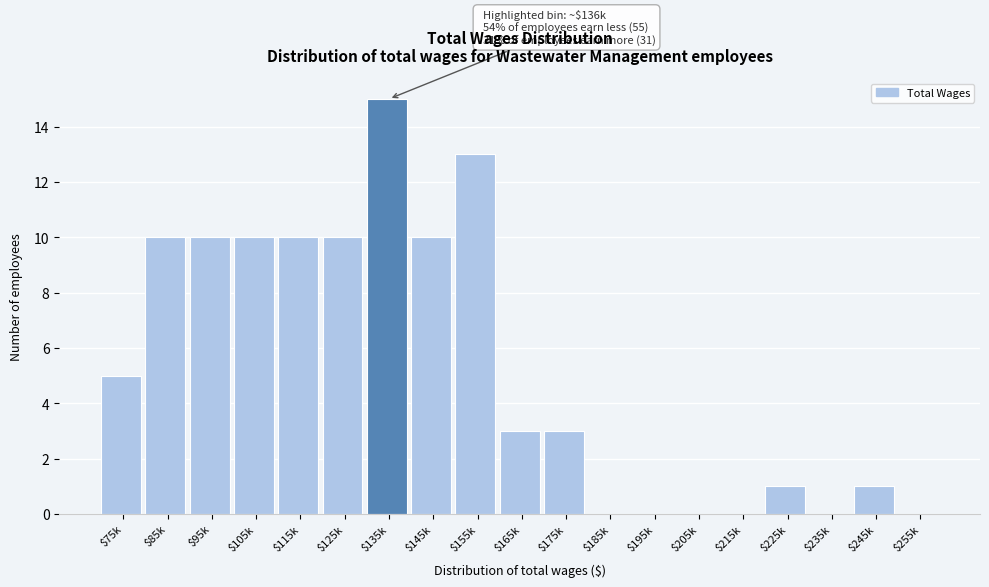

Which label corresponds to the largest value in the chart?

$135k